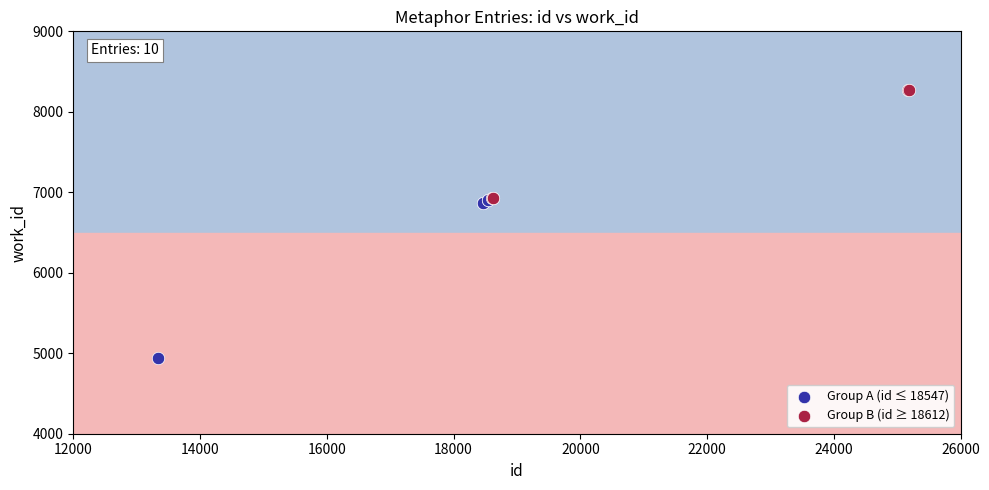

Which series contains the highest Y value?

Group B (id ≥ 18612)